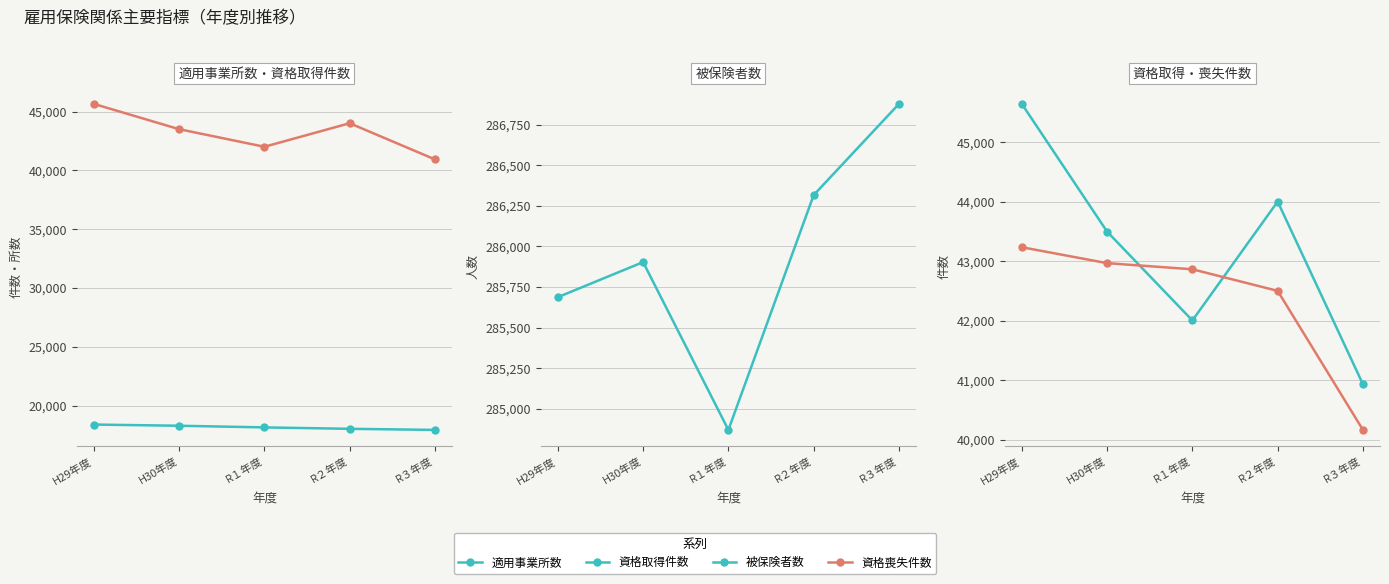

Reading right to left, transcribe all the data shown in this chart.

適用事業所数: R３年度=17942	R２年度=18034	R１年度=18155	H30年度=18295	H29年度=18397
資格取得件数: R３年度=40933	R２年度=44006	R１年度=42006	H30年度=43500	H29年度=45649
被保険者数: R３年度=286878	R２年度=286316	R１年度=284869	H30年度=285903	H29年度=285687
資格喪失件数: R３年度=40165	R２年度=42504	R１年度=42867	H30年度=42970	H29年度=43238